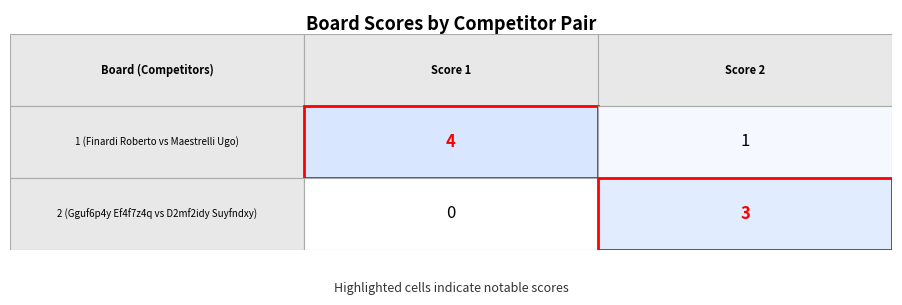

Is the value of Board 1 at Board 2 greater than the value of Board 2 at Board 2?

No